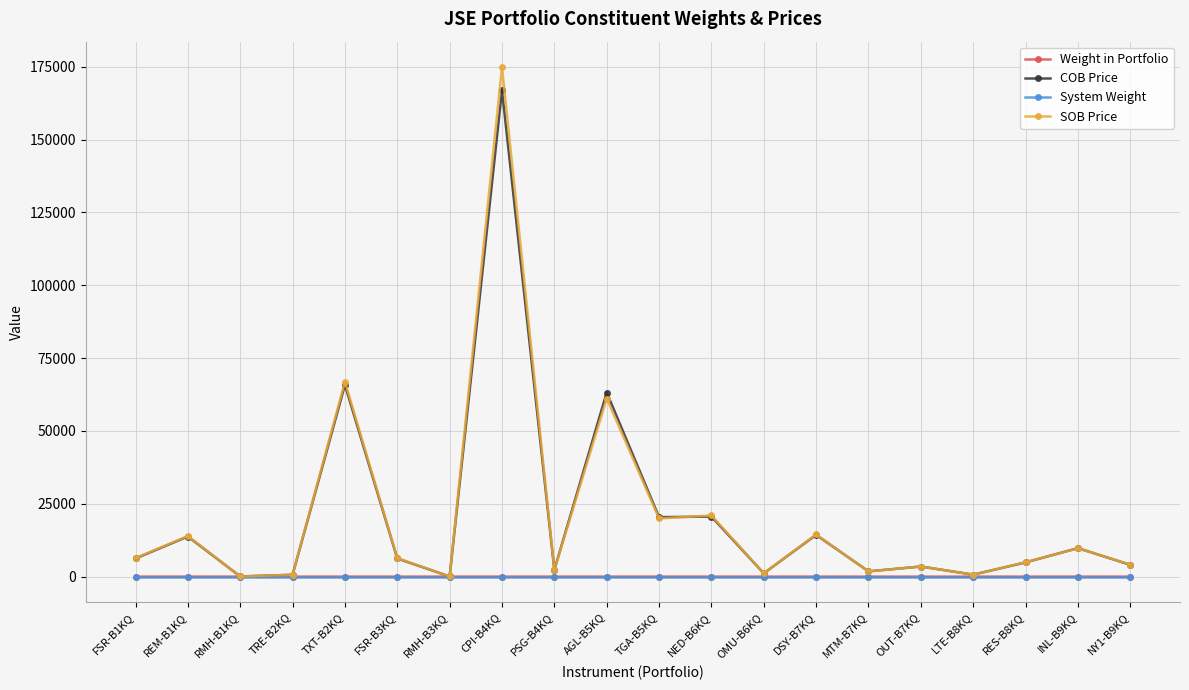

Where is the first local maximum for SOB Price?

REM-B1KQ